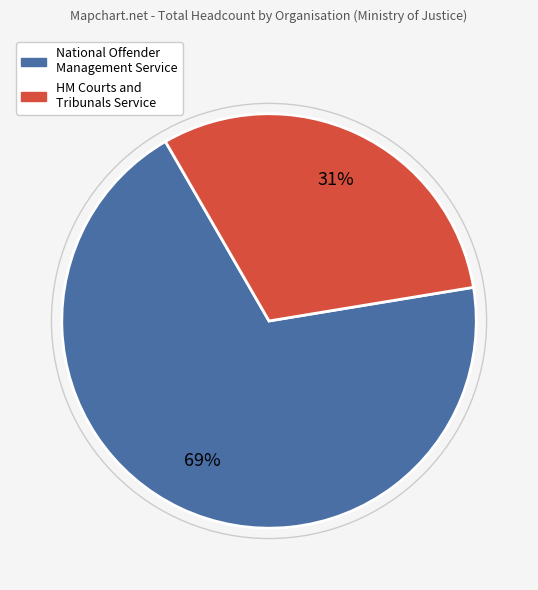

To the nearest percent, what is the average slice percentage?

50%